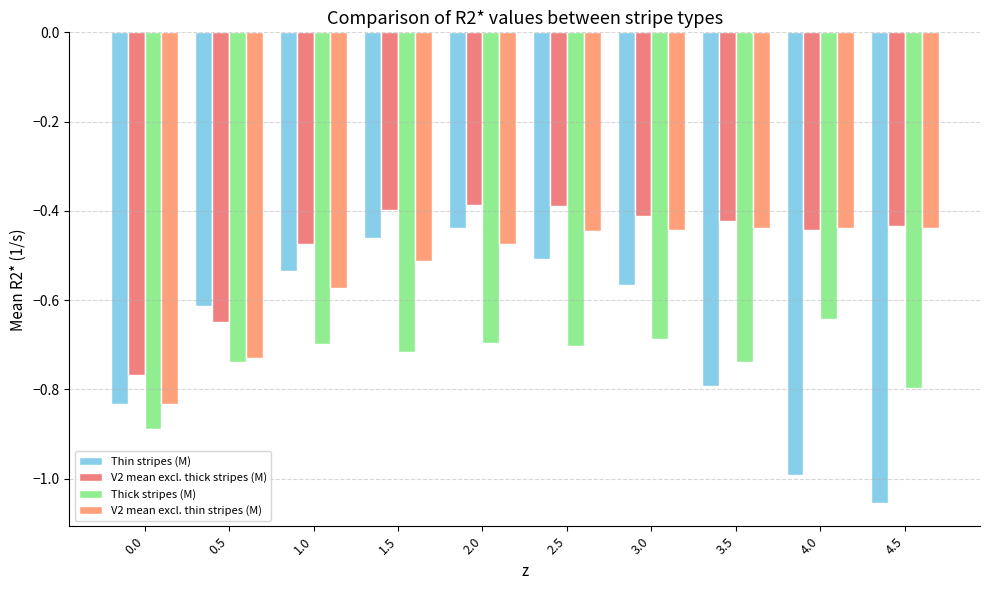

List the labels in order of V2 mean excl. thick stripes (M) value, largest first.

2.0, 2.5, 1.5, 3.0, 3.5, 4.5, 4.0, 1.0, 0.5, 0.0